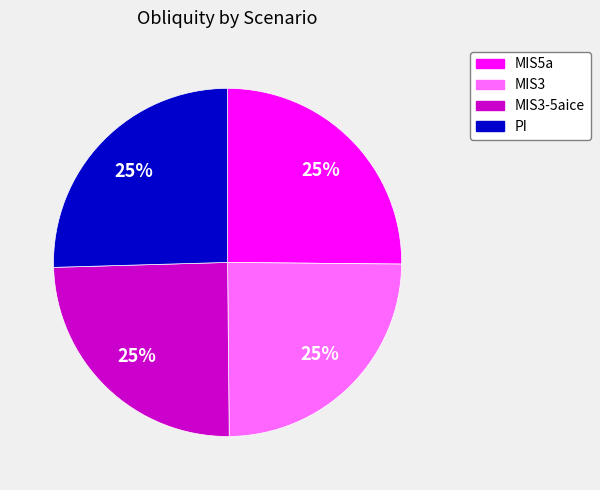

To the nearest percent, what is the combined percentage of MIS3 and MIS5a?

50%